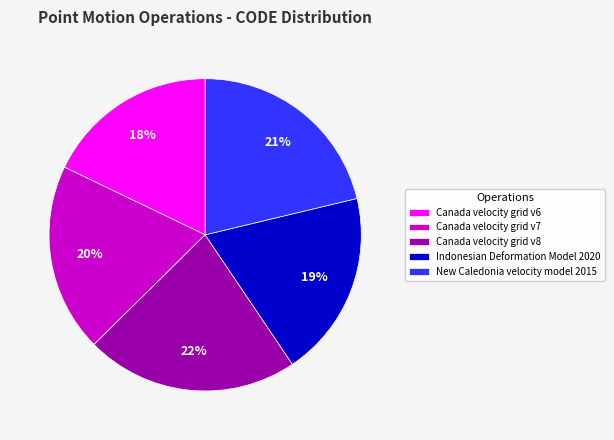

Between Canada velocity grid v6 and Canada velocity grid v8, which is larger?

Canada velocity grid v8